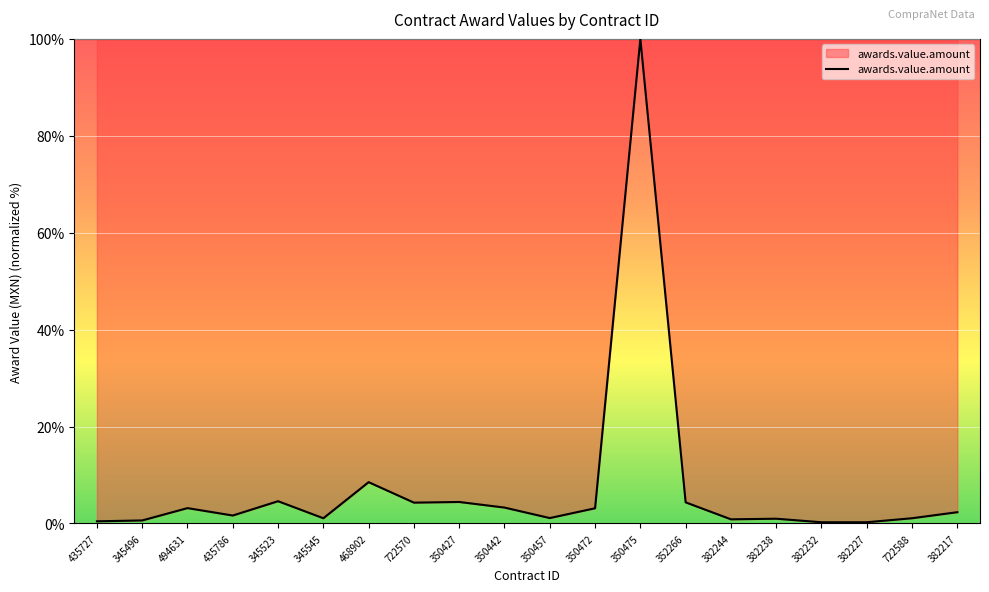

What is the change in value from 350442 to 382227?

-3.0